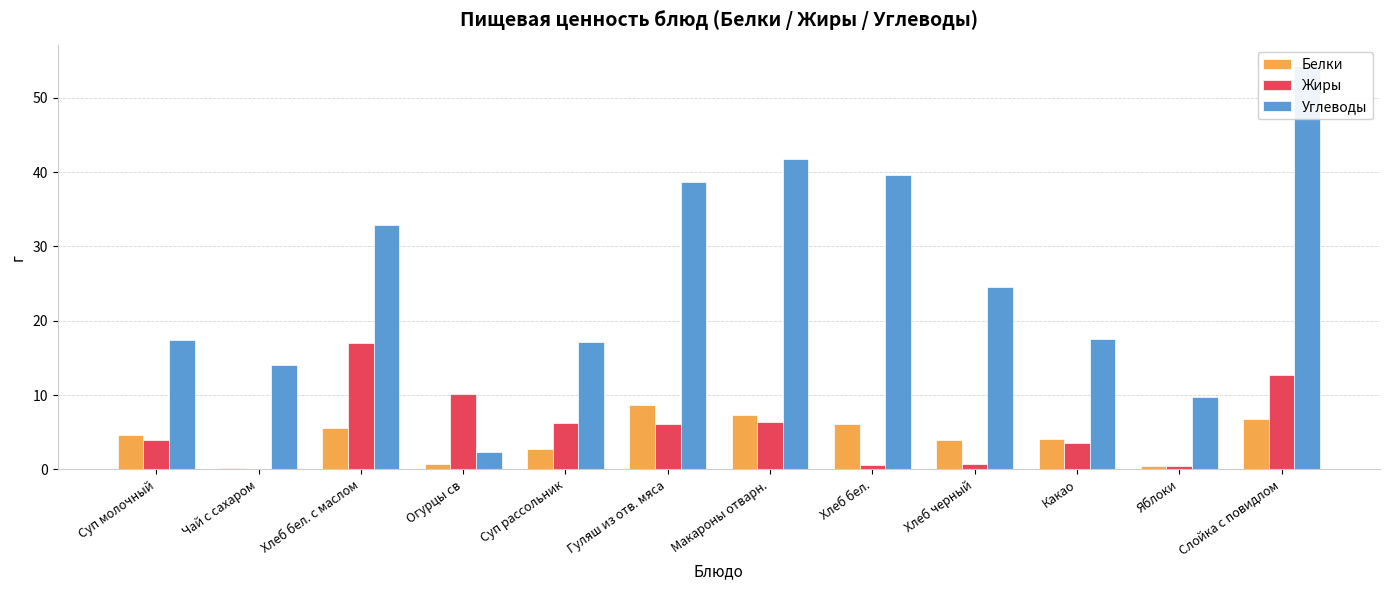

Which series has the largest total across all categories?

Углеводы